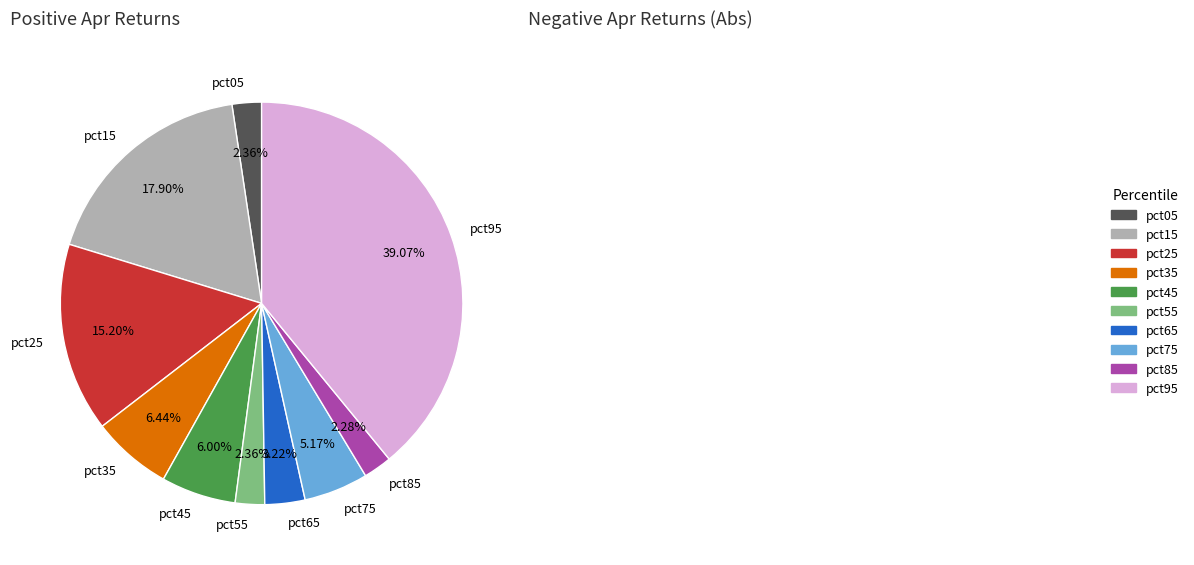

To the nearest percent, what percentage of the pie is pct85?

2%